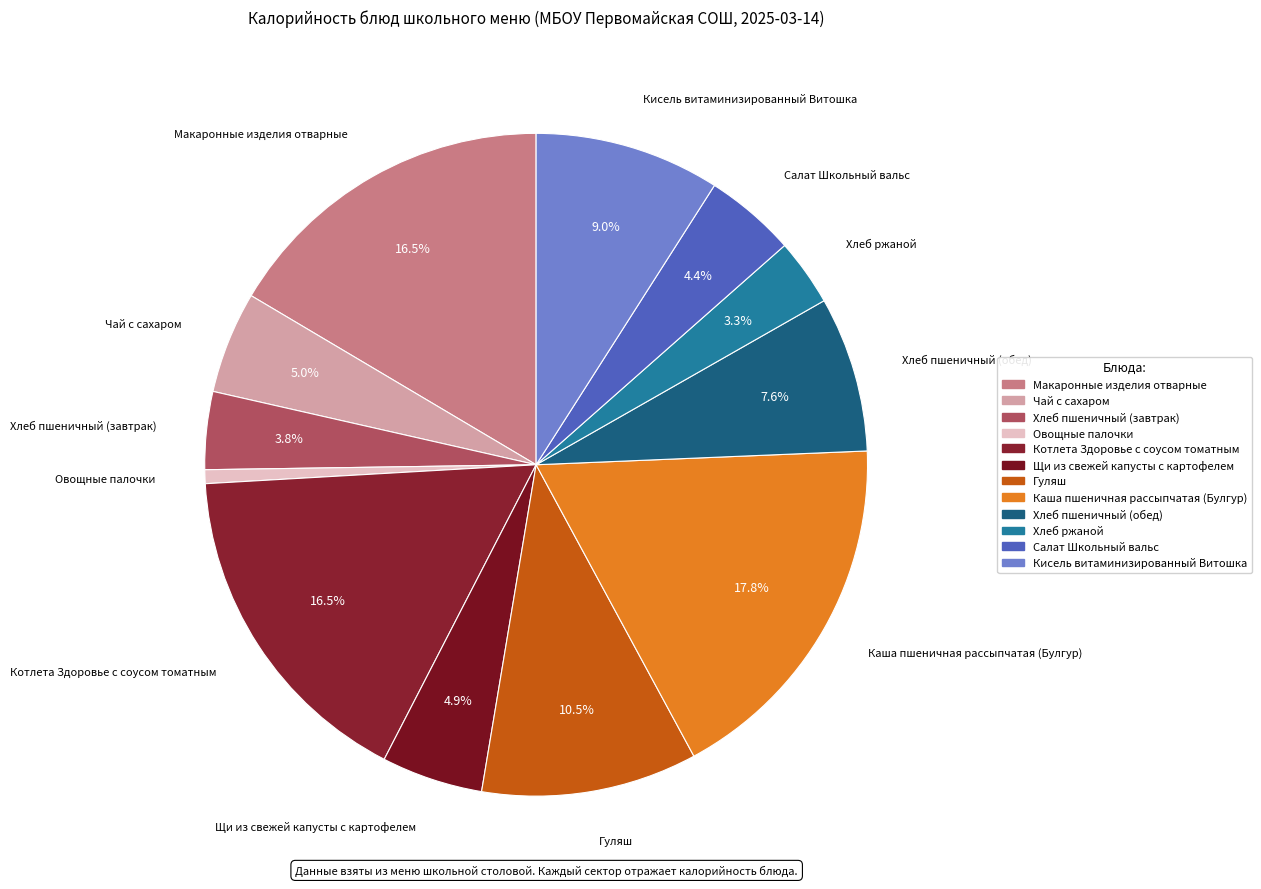

To the nearest percent, what percentage of the pie is Хлеб пшеничный (обед)?

8%